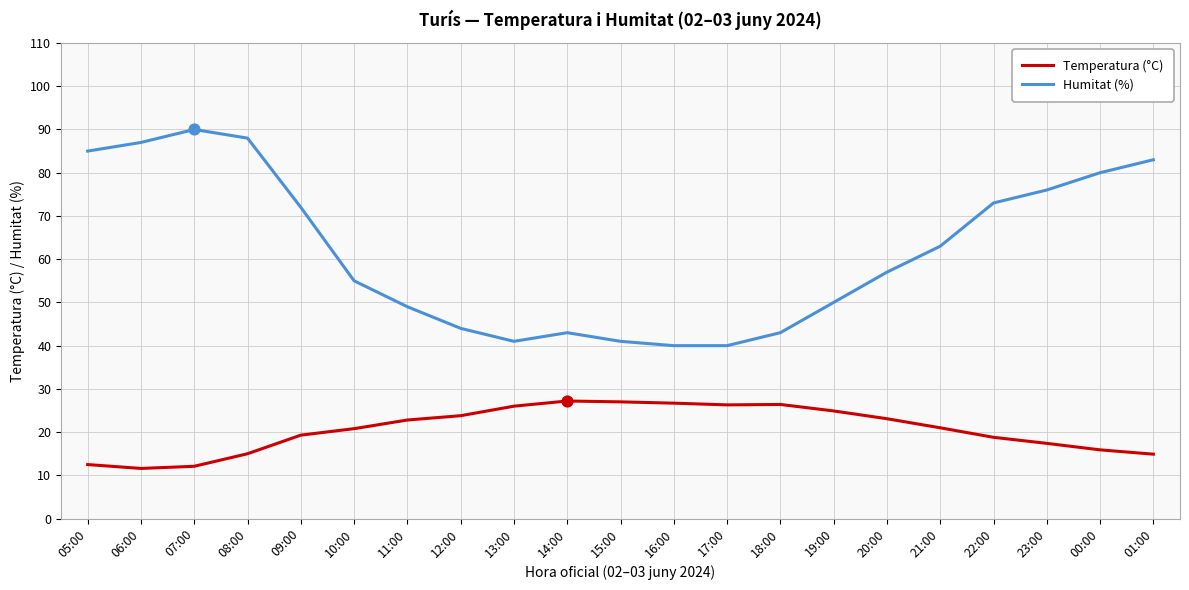

What are all the series names shown in the legend?

Temperatura (°C), Humitat (%)